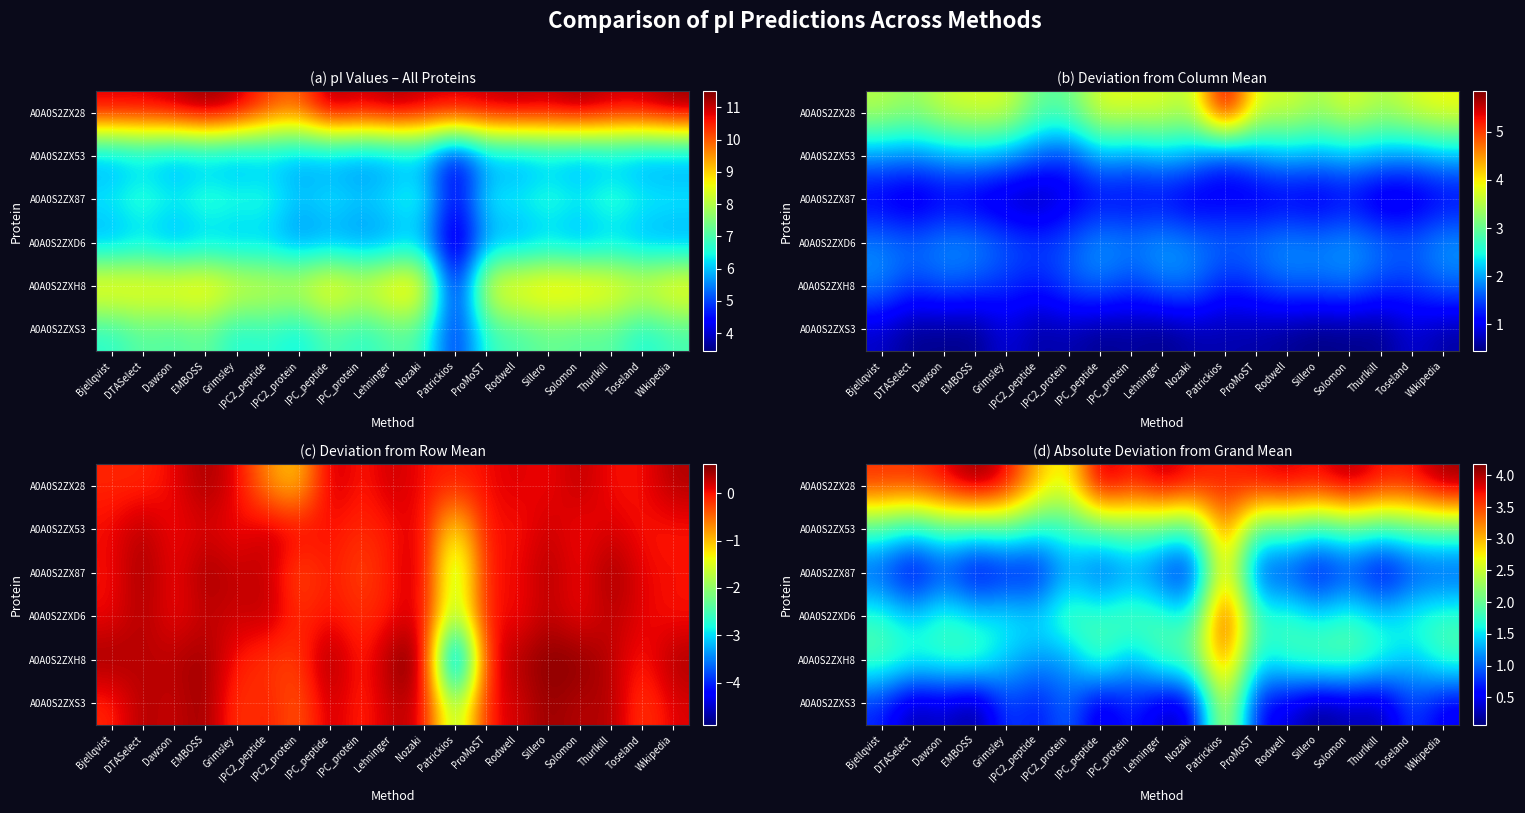

What is the difference between the second highest and minimum values in the A0A0S2ZX87 series?

0.9